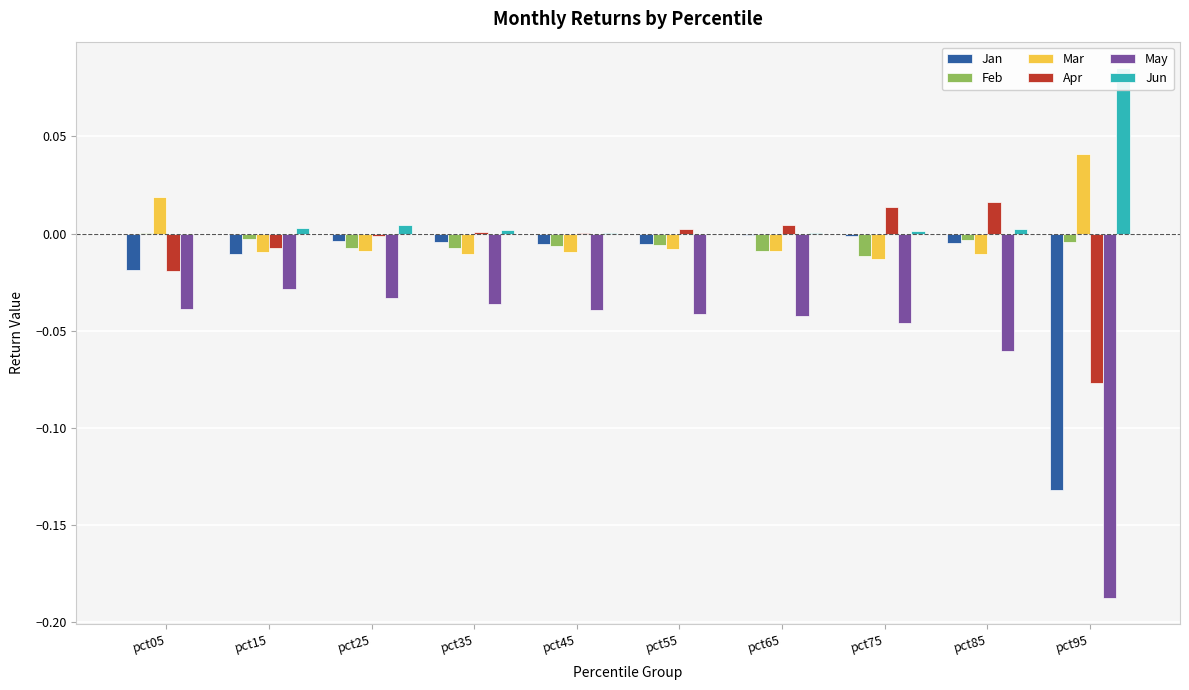

How many series are shown in this chart?

6